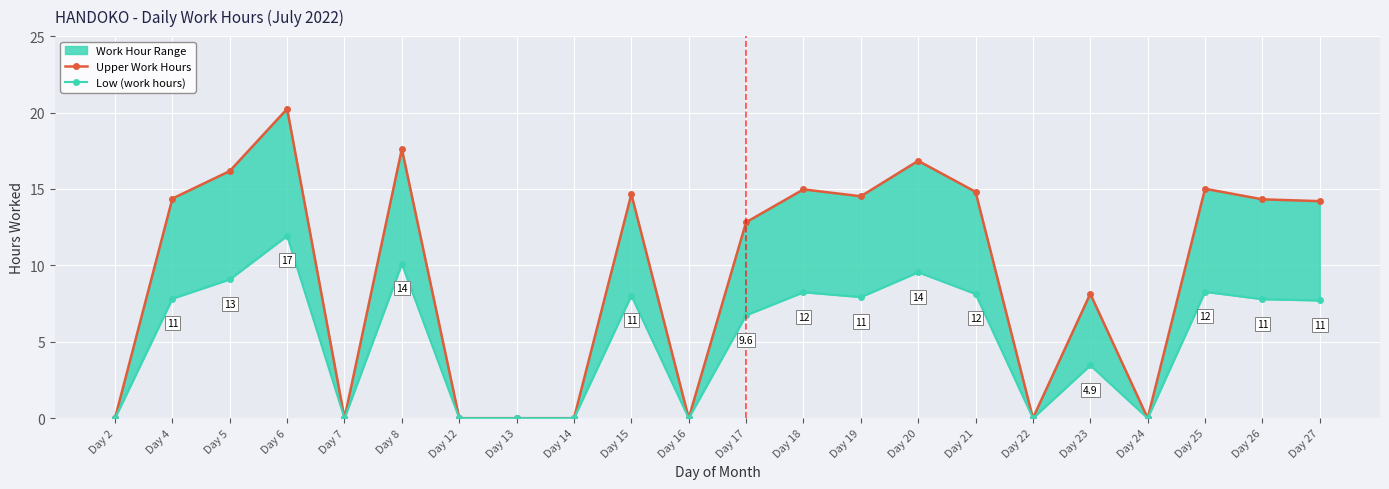

True or false: Low (work hours) and Upper Work Hours cross at least once.

False